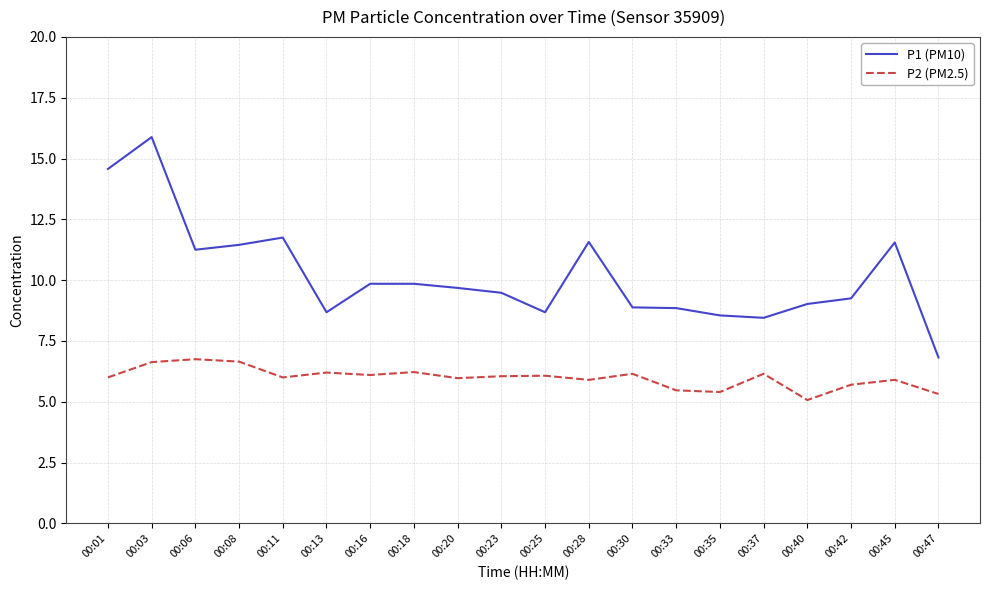

At 00:35, list the series in order from smallest to largest.

P2 (PM2.5), P1 (PM10)